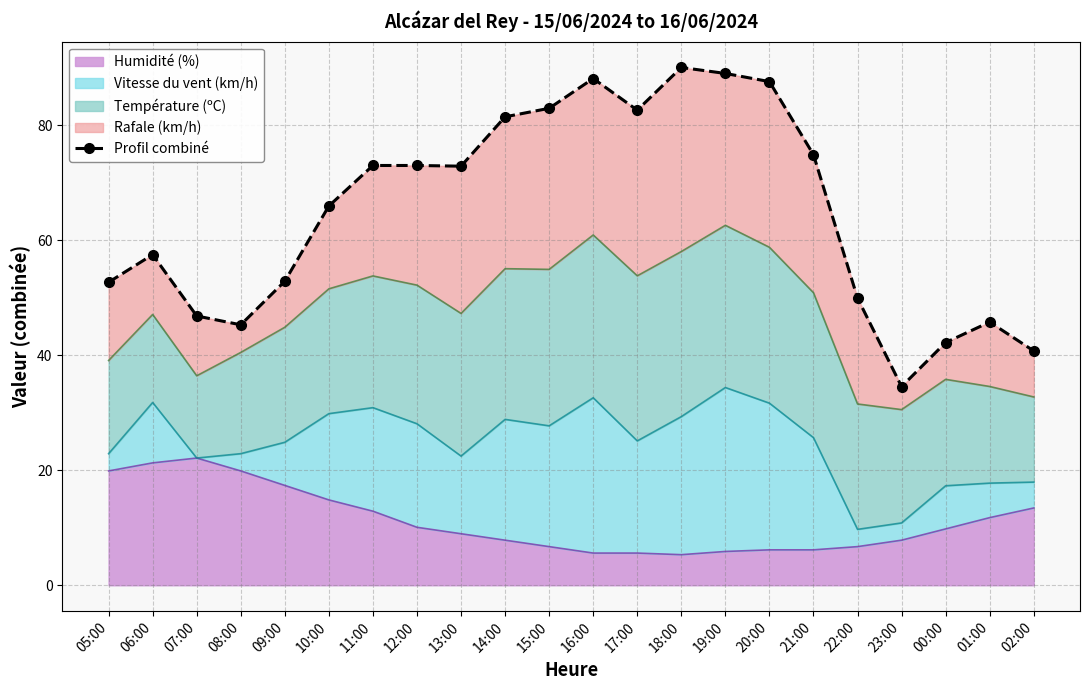

Where does the data first go above 72?

11:00